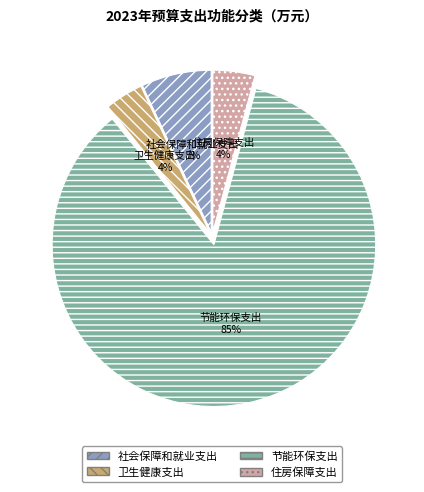

To the nearest percent, what is the average slice percentage?

25%